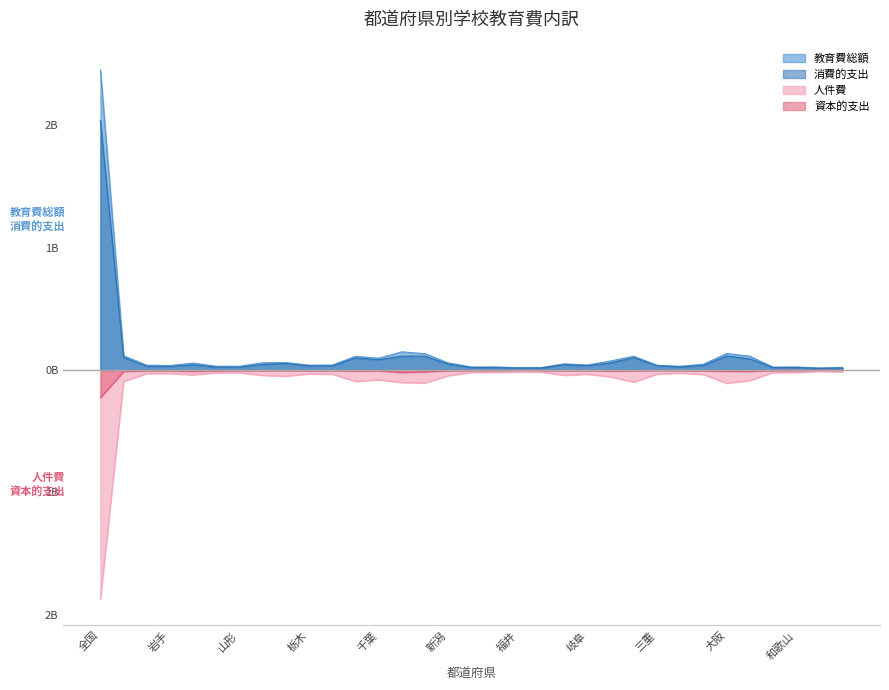

Which series has the widest spread of values?

教育費総額